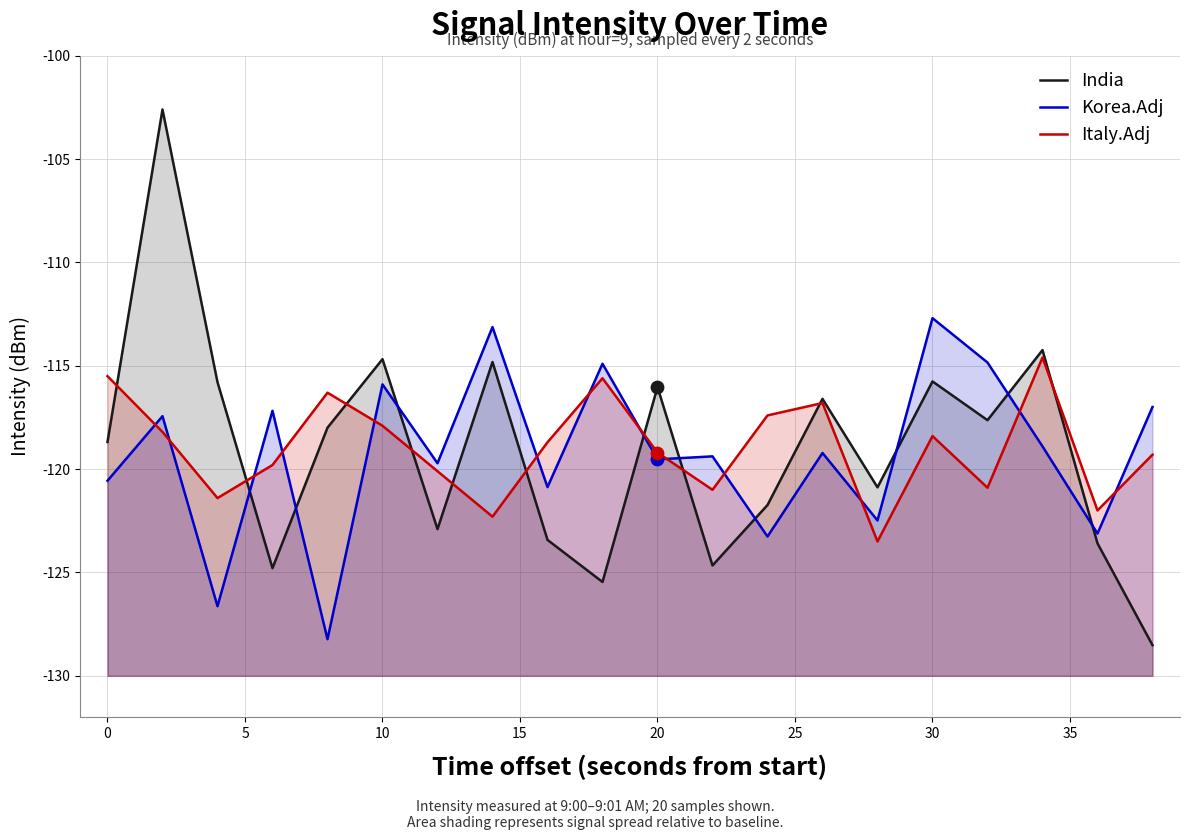

Which series reaches the minimum Y coordinate?

Mean Intensity by Minute (India)